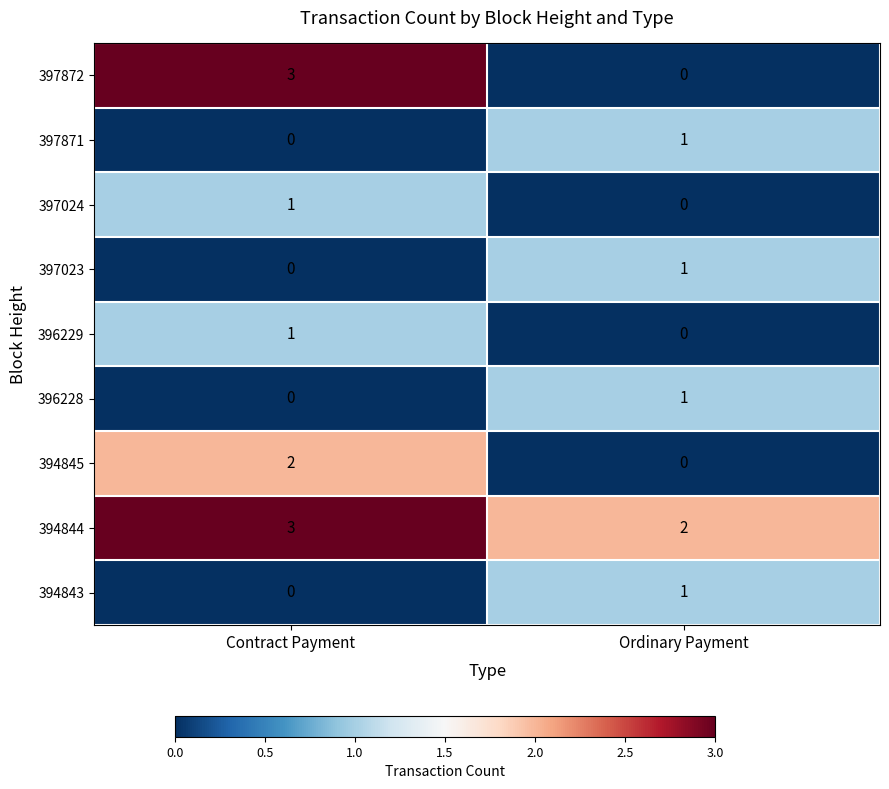

At which label is 397871 closest to 0?

Contract Payment